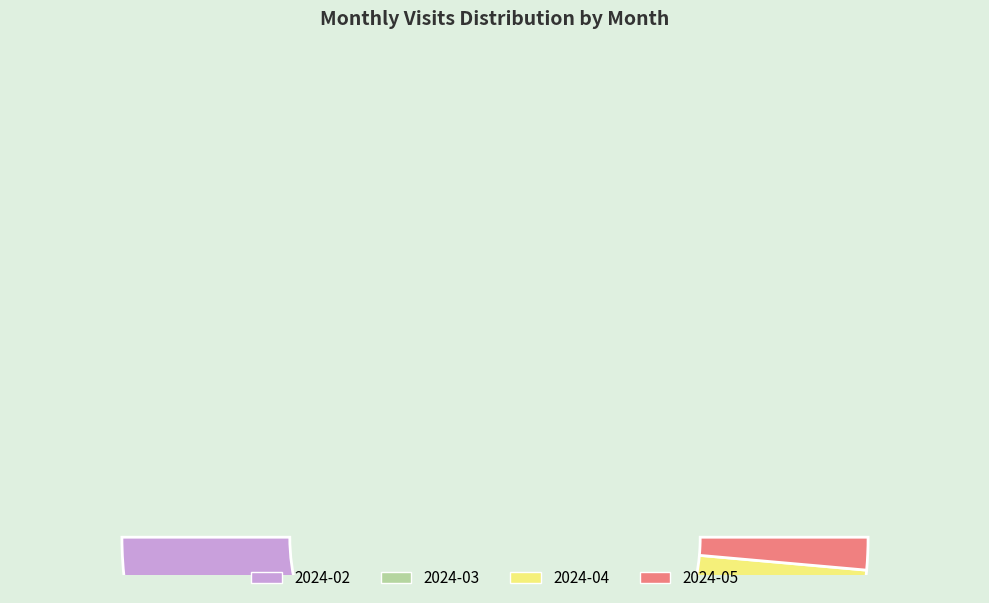

How many slices are in this pie chart?

4